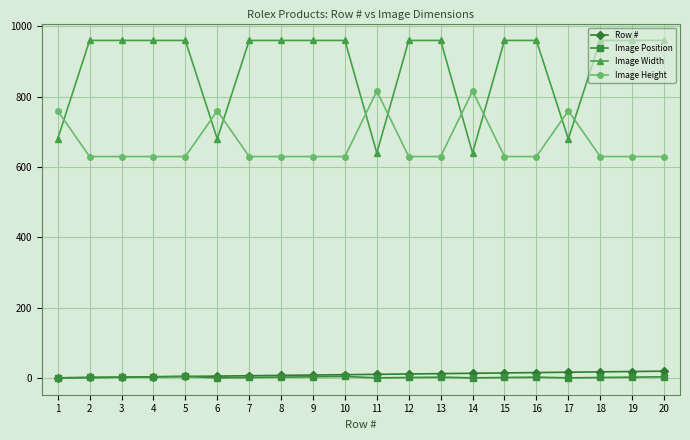

True or false: Image Height and Image Position cross at least once.

False